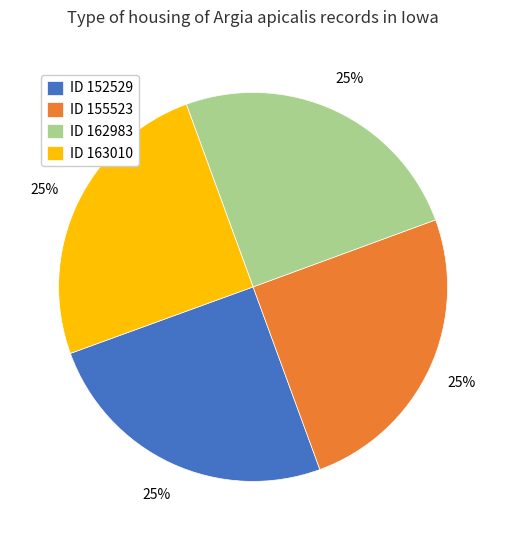

To the nearest percent, what is the average slice percentage?

25%